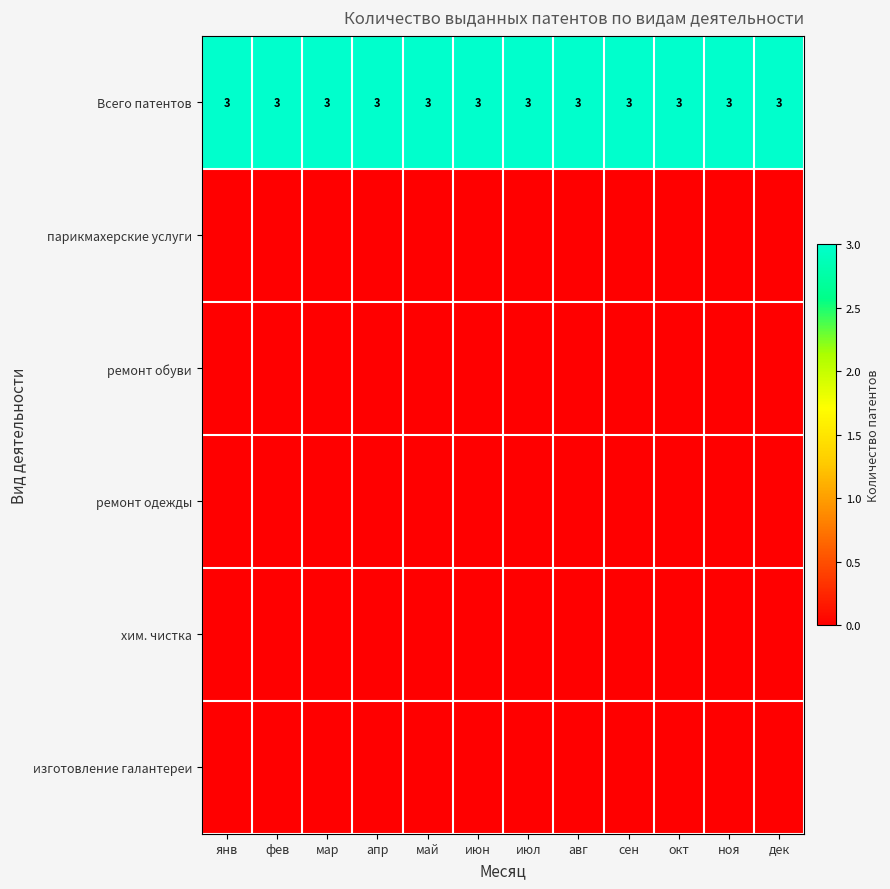

Between фев and ноя, which is larger?

фев